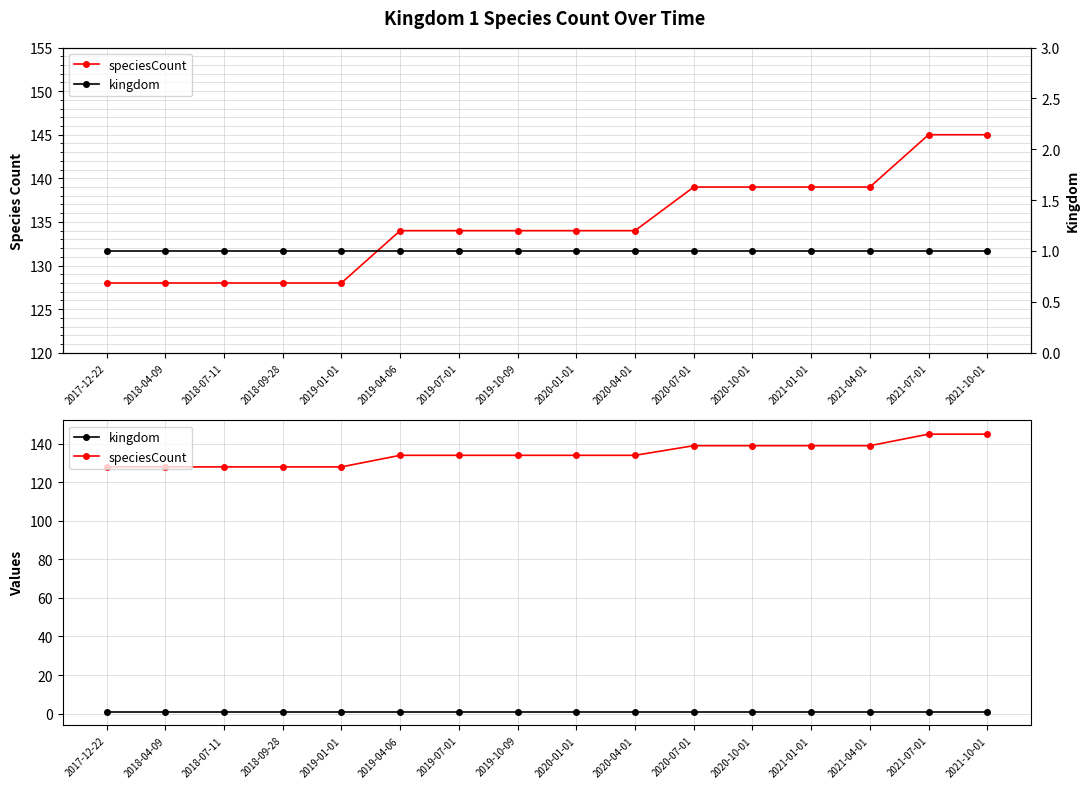

True or false: kingdom and speciesCount cross at least once.

False